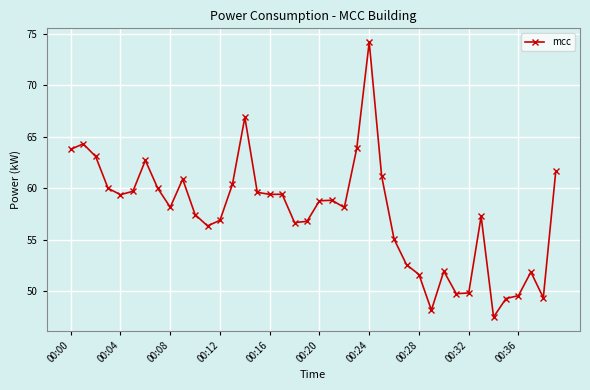

What is the maximum value shown in the chart?

74.2